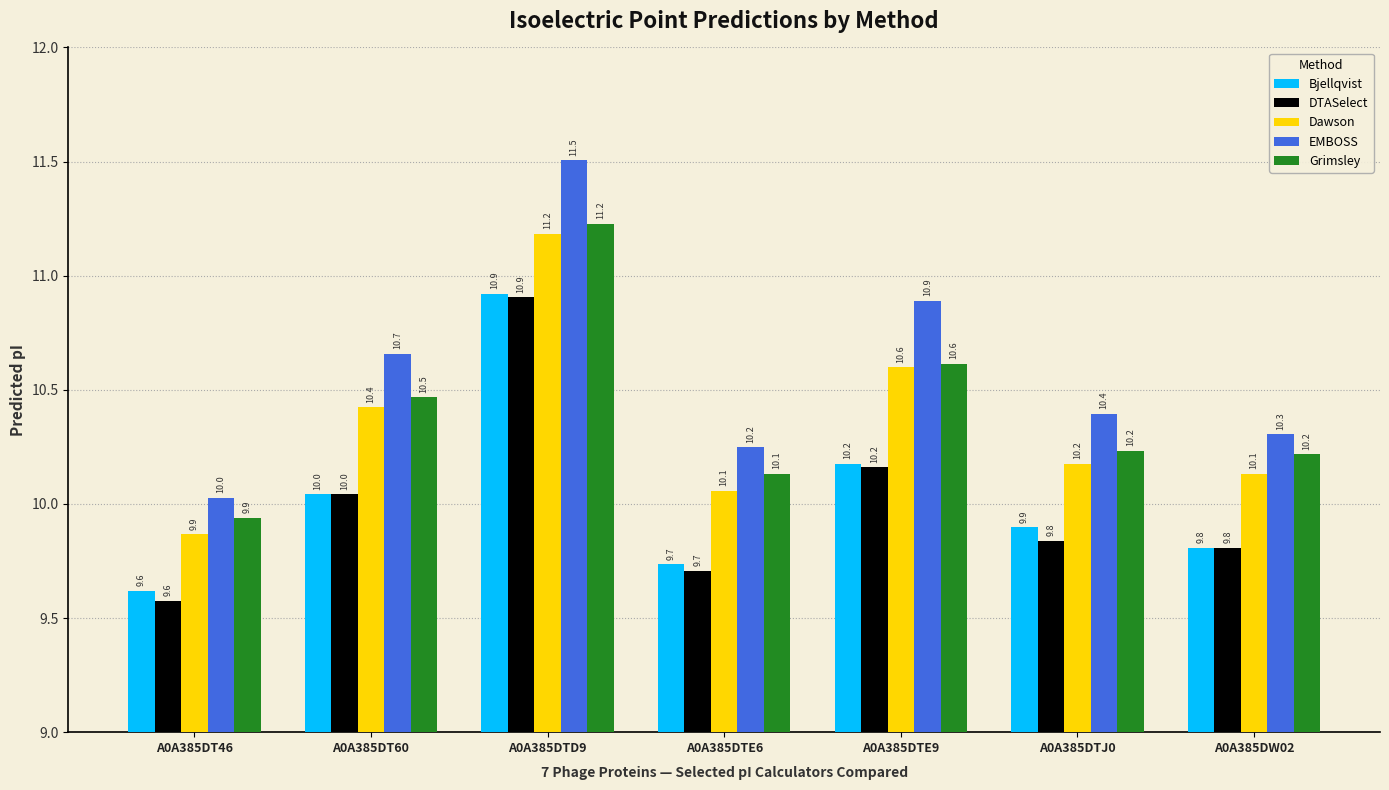

Reading right to left, list all the values displayed in this chart.

Bjellqvist: 9.8	9.9	10.2	9.7	10.9	10.0	9.6
DTASelect: 9.8	9.8	10.2	9.7	10.9	10.0	9.6
Dawson: 10.1	10.2	10.6	10.1	11.2	10.4	9.9
EMBOSS: 10.3	10.4	10.9	10.2	11.5	10.7	10.0
Grimsley: 10.2	10.2	10.6	10.1	11.2	10.5	9.9